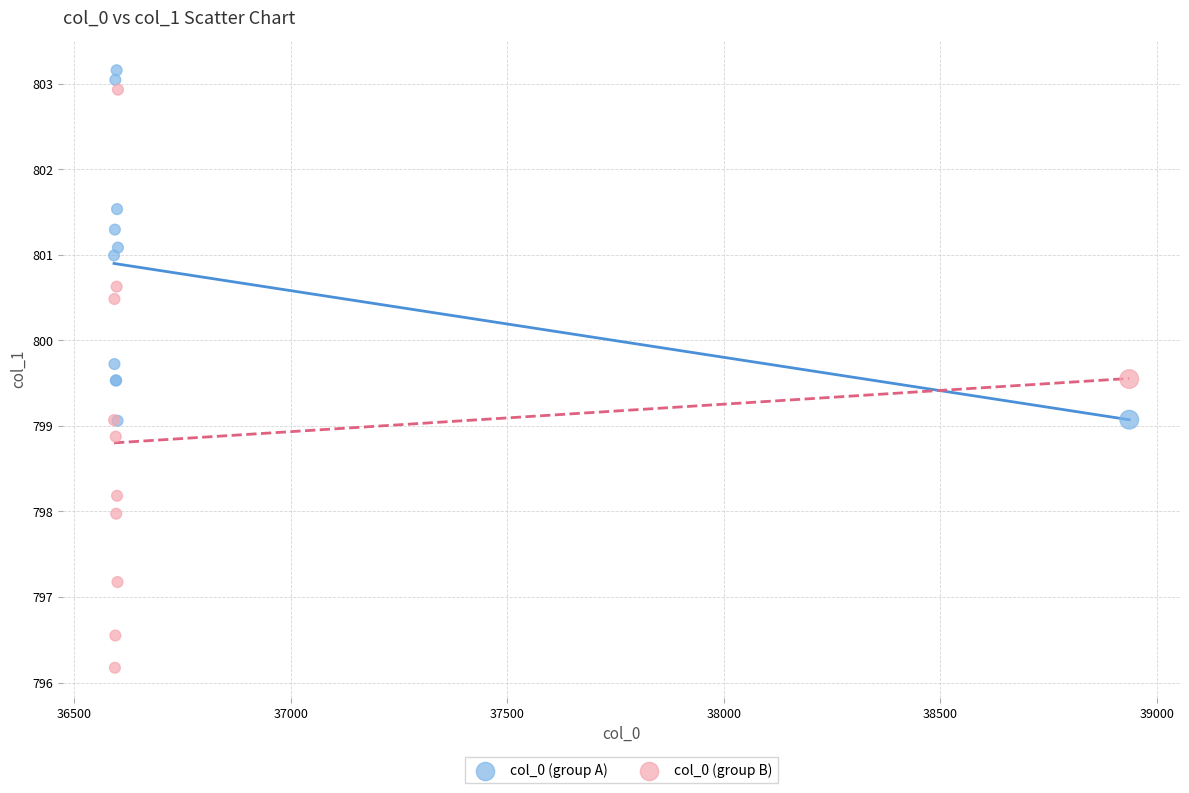

What are all the series names shown in the legend?

col_0 (group A), col_0 (group B)